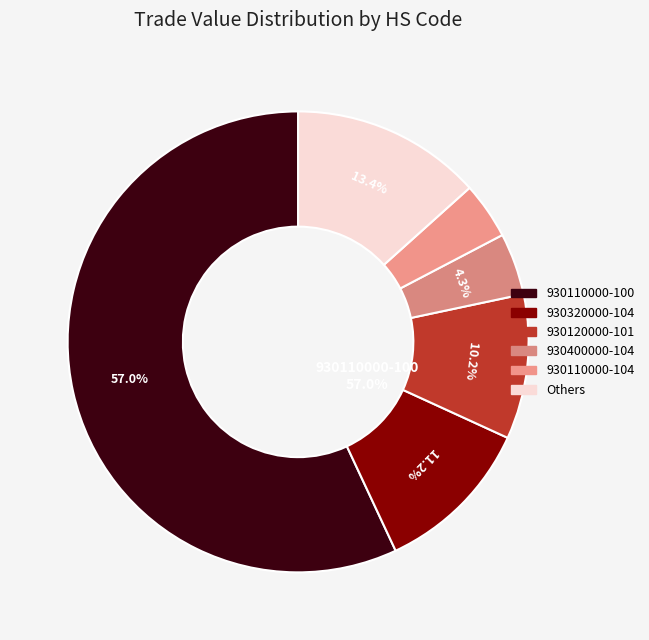

Is the sum of 930400000-100 and 930320000-502 greater than half?

No